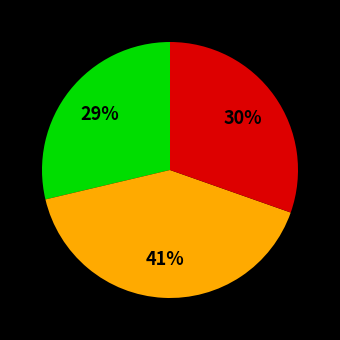

Count the number of slices in the pie.

3